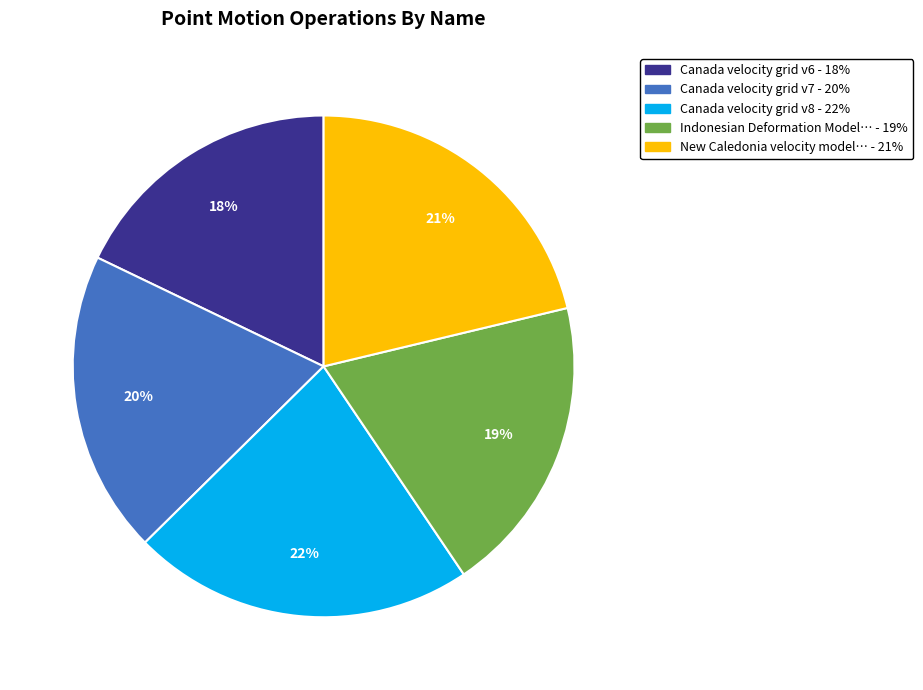

How many slices are in this pie chart?

5